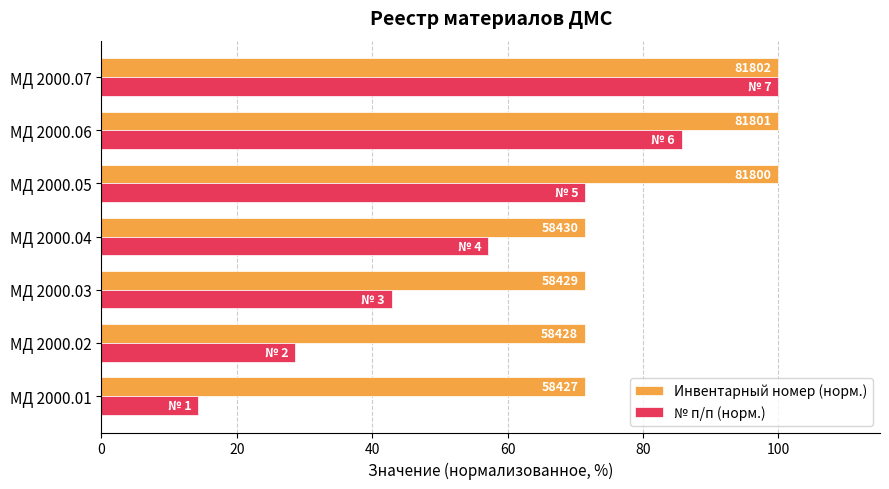

Which series has the largest total across all categories?

Инвентарный номер (норм.)